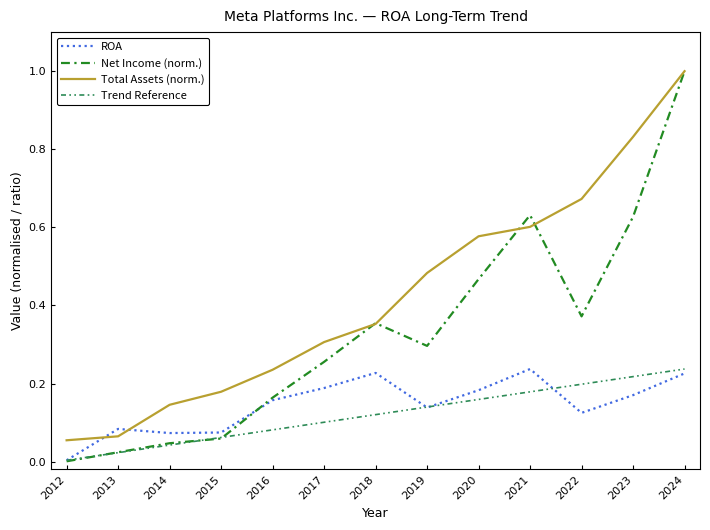

Where is Total Assets (norm.) nearest to the value 0?

2012